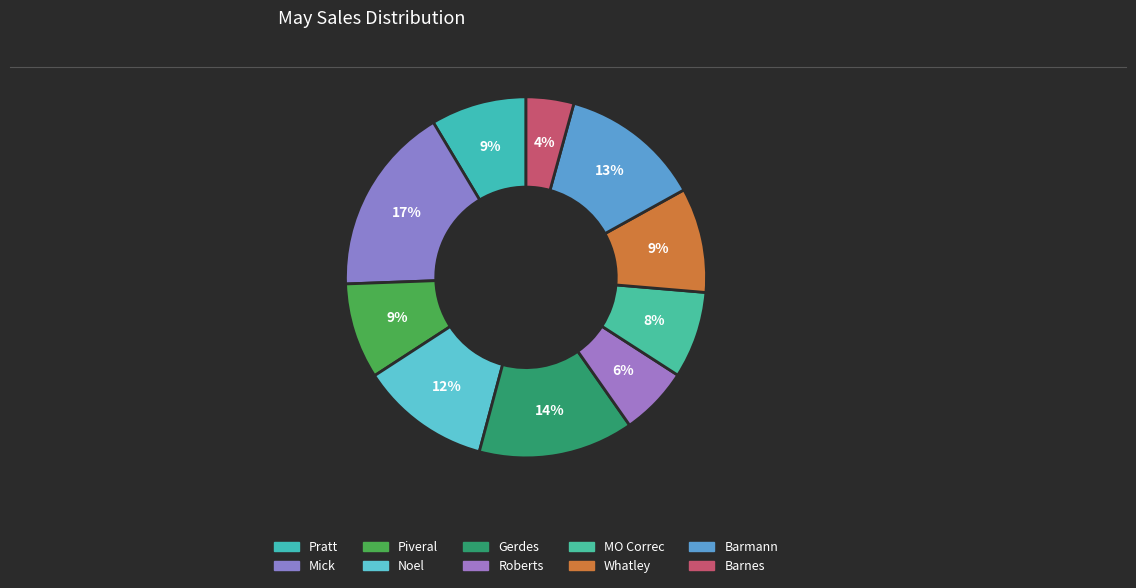

To the nearest percent, what portion does Pratt represent?

9%